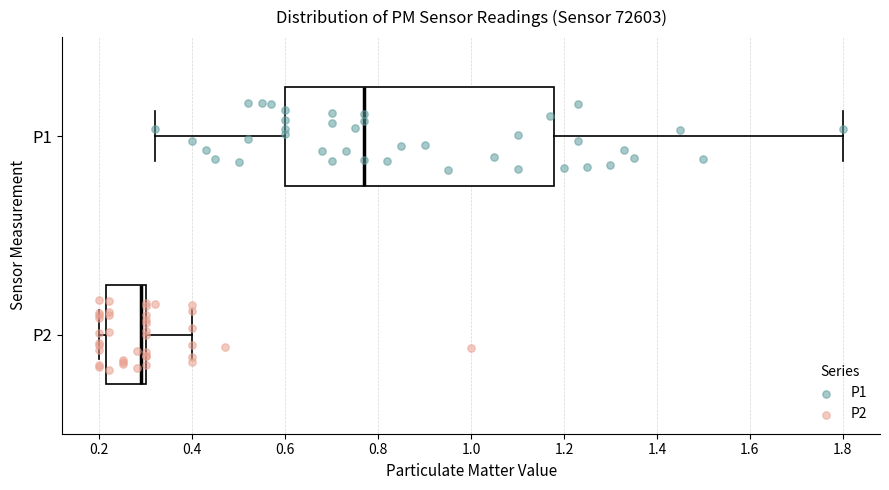

Where does the right whisker of the box for P1 end on the x-axis? The values are not printed on the chart, so give them approximately, as read against the axis.

1.80